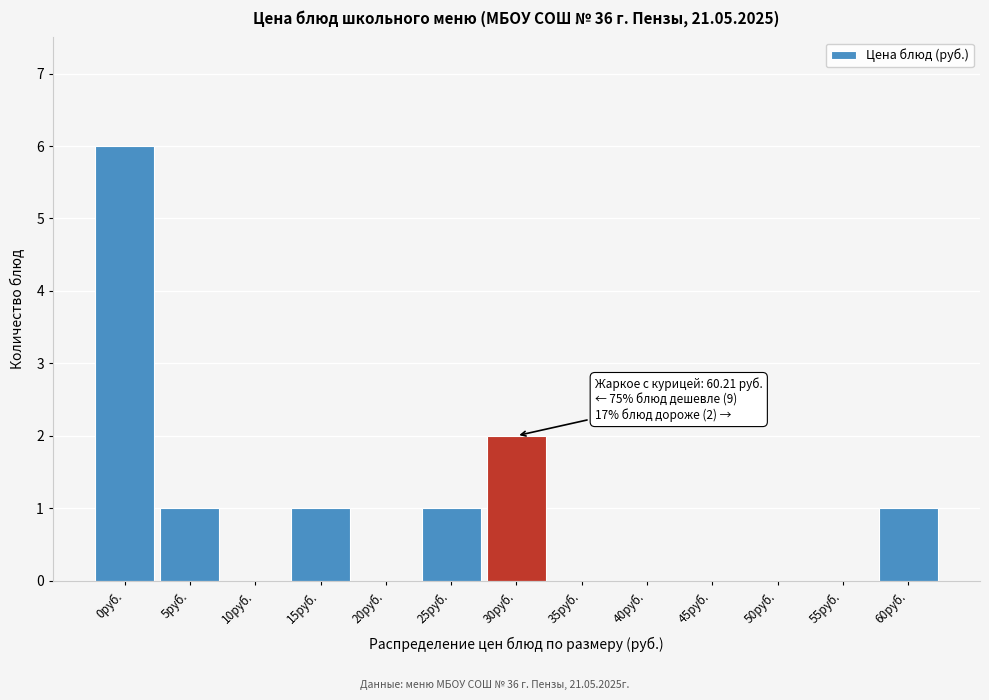

Reading left to right, extract all data points from this chart.

0руб.=6	5руб.=1	10руб.=0	15руб.=1	20руб.=0	25руб.=1	30руб.=2	35руб.=0	40руб.=0	45руб.=0	50руб.=0	55руб.=0	60руб.=1